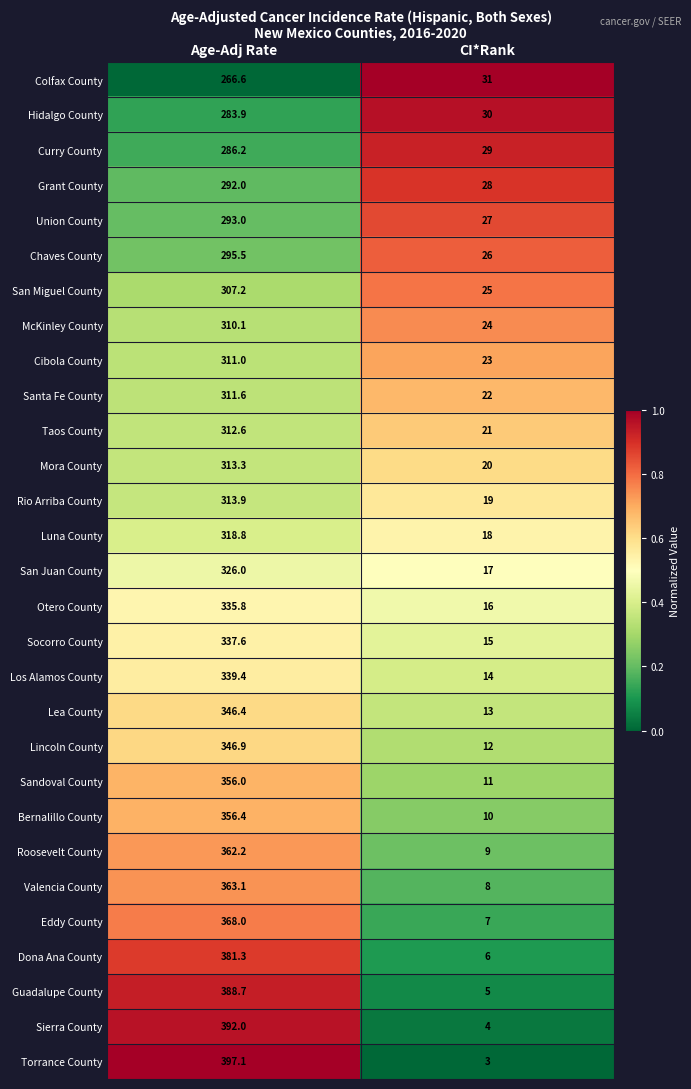

What is the average value of the Cibola County series?

167.0